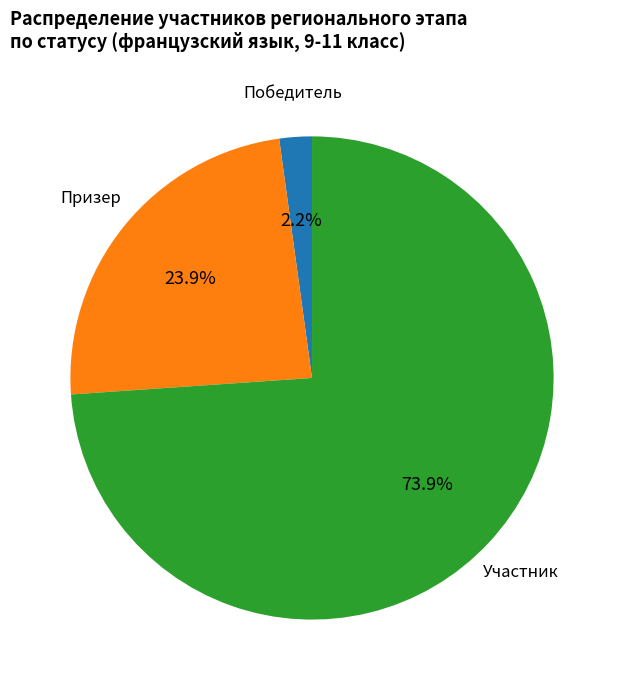

Is there a majority slice in this chart?

Yes